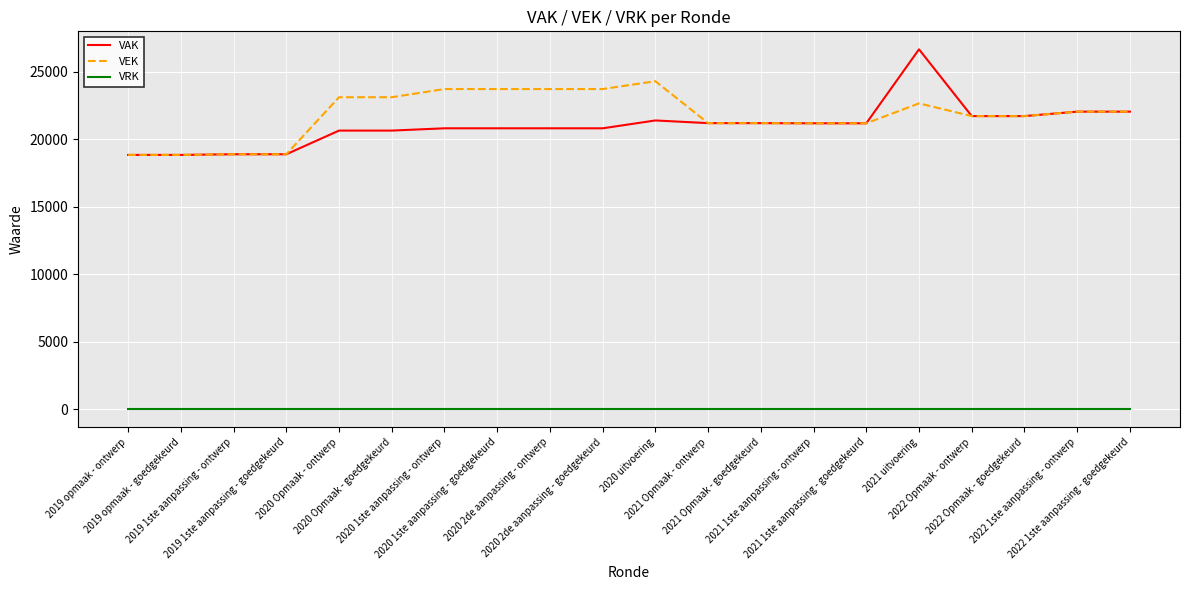

True or false: VRK and VEK cross at least once.

False